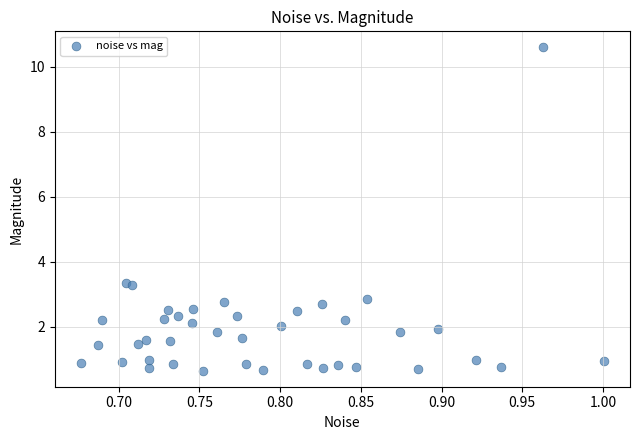

What is the range of X values (max minus min)?

0.3